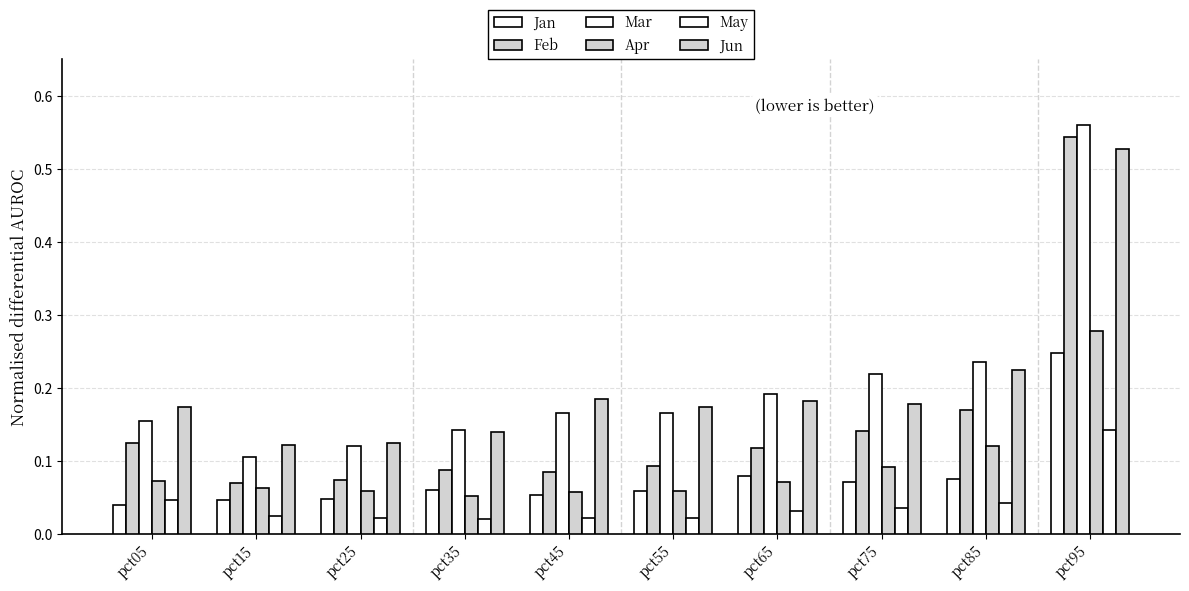

How many categories are shown in the chart?

10